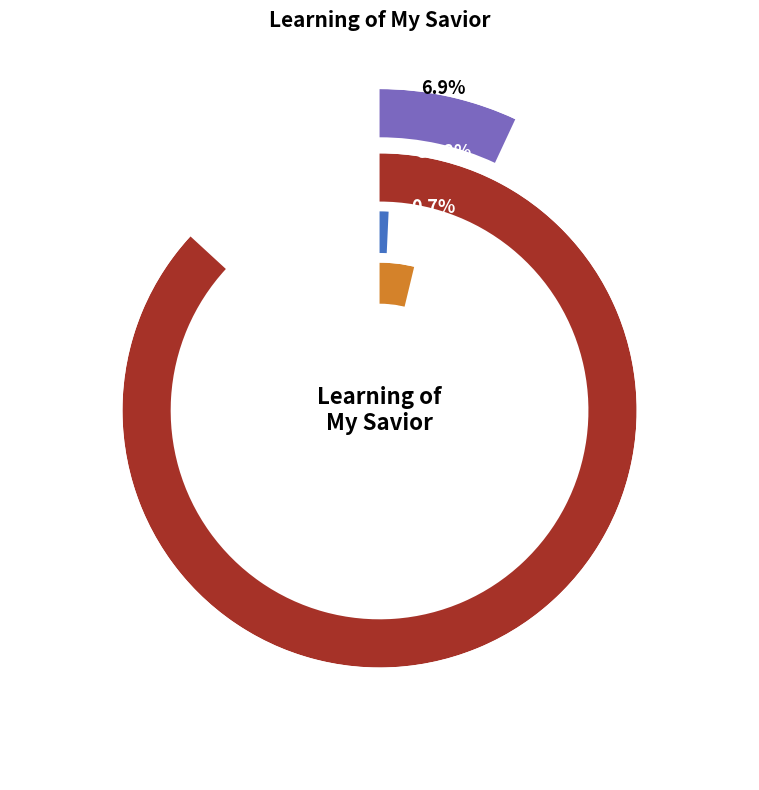

Which slice is the smallest?

Learning of My Savior (EG1893)